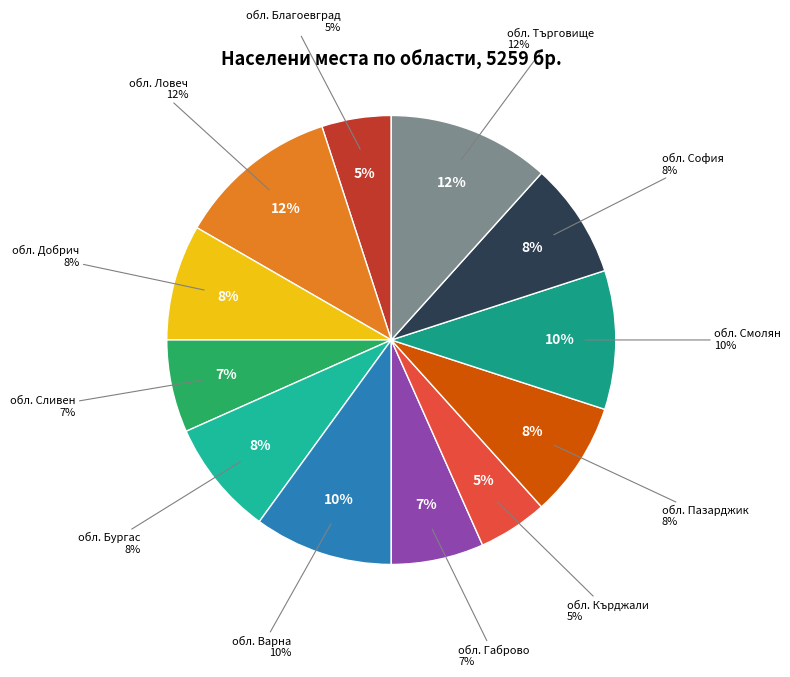

To the nearest percent, what portion does обл. Кърджали represent?

5%